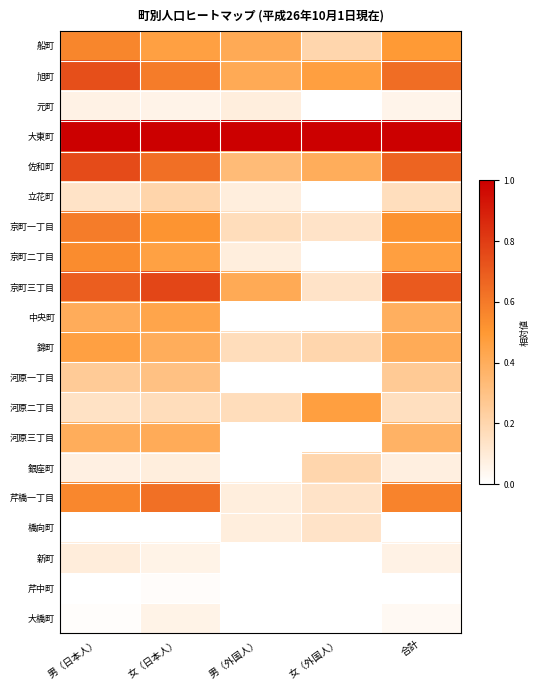

Between 女（日本人） and 女（外国人）, which is larger?

女（日本人）